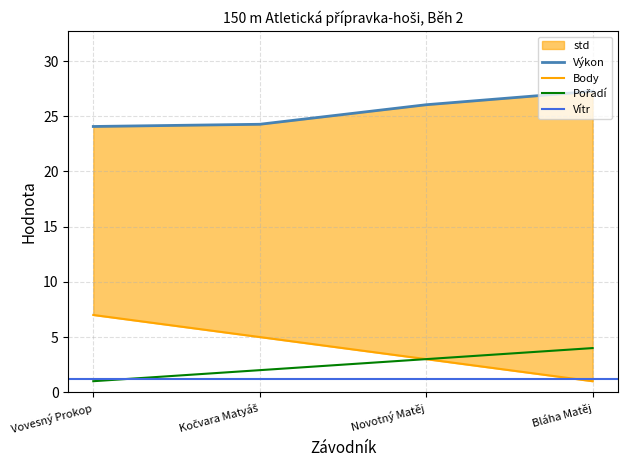

What is the maximum value shown in the chart?

27.3